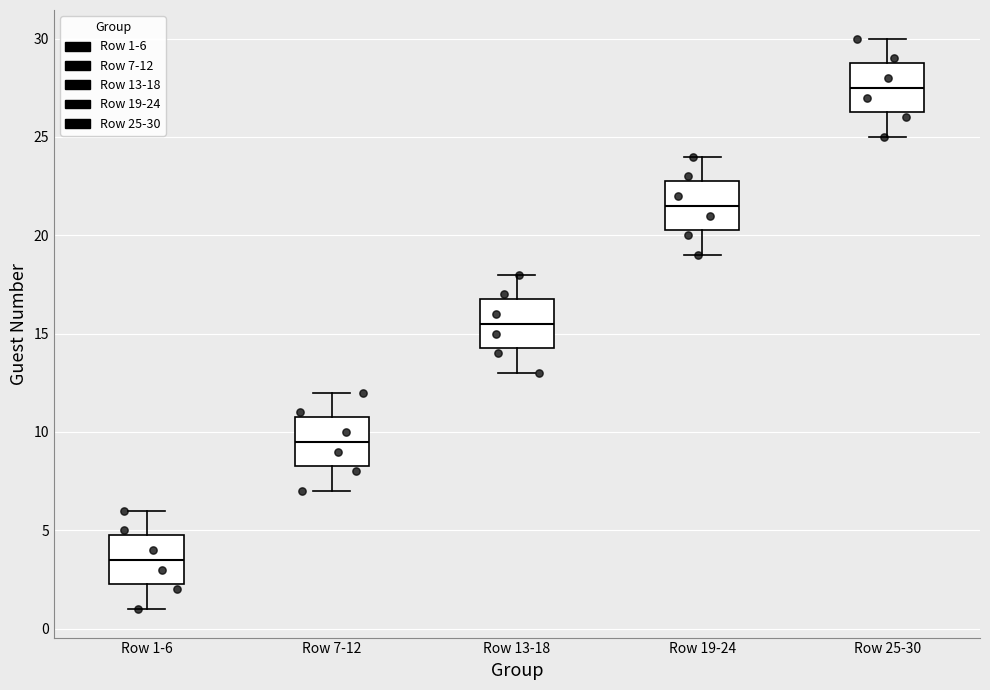

Which box has the highest median line?

Row 25-30